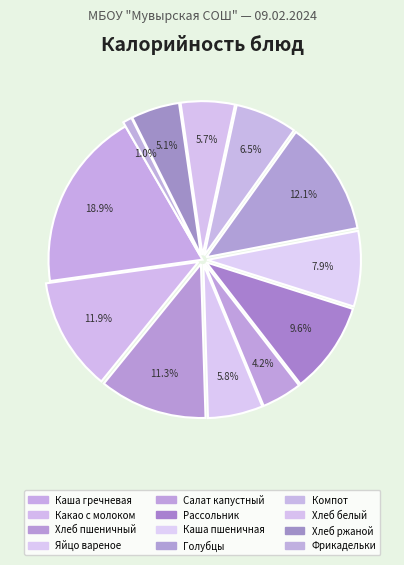

Is there a majority slice in this chart?

No